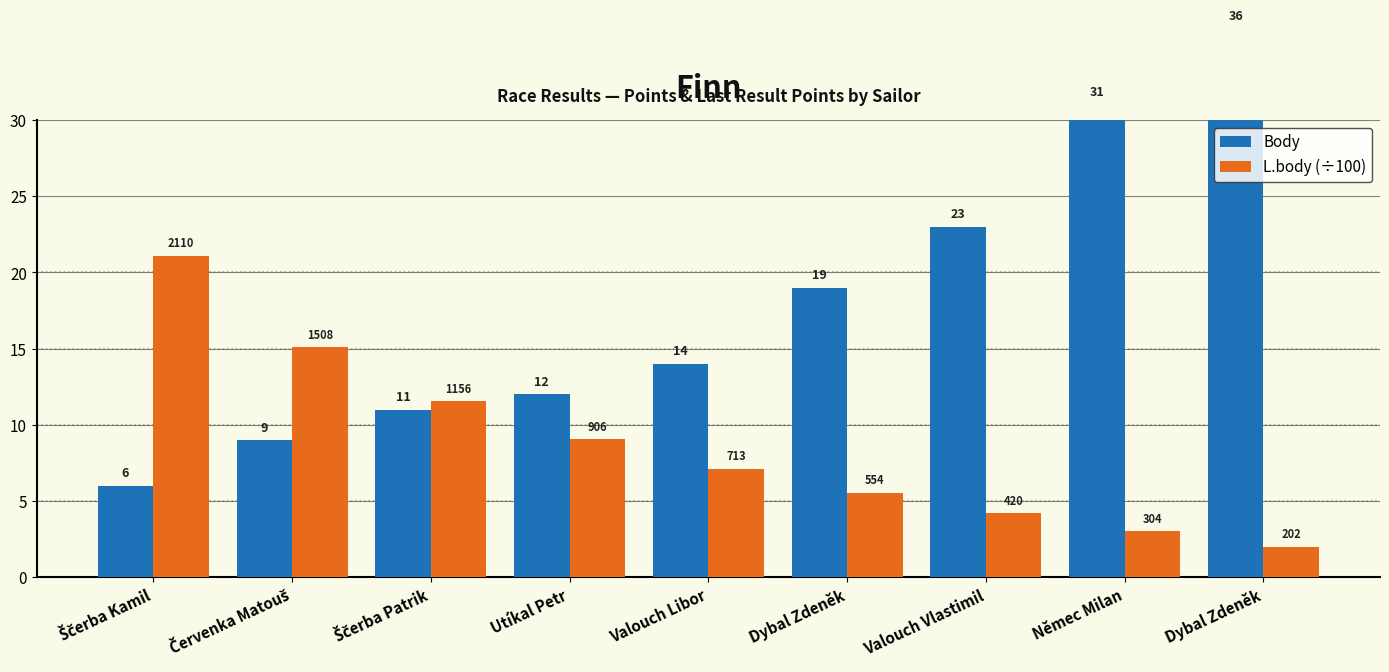

What is the total value across all series at Valouch Vlastimil?

27.2